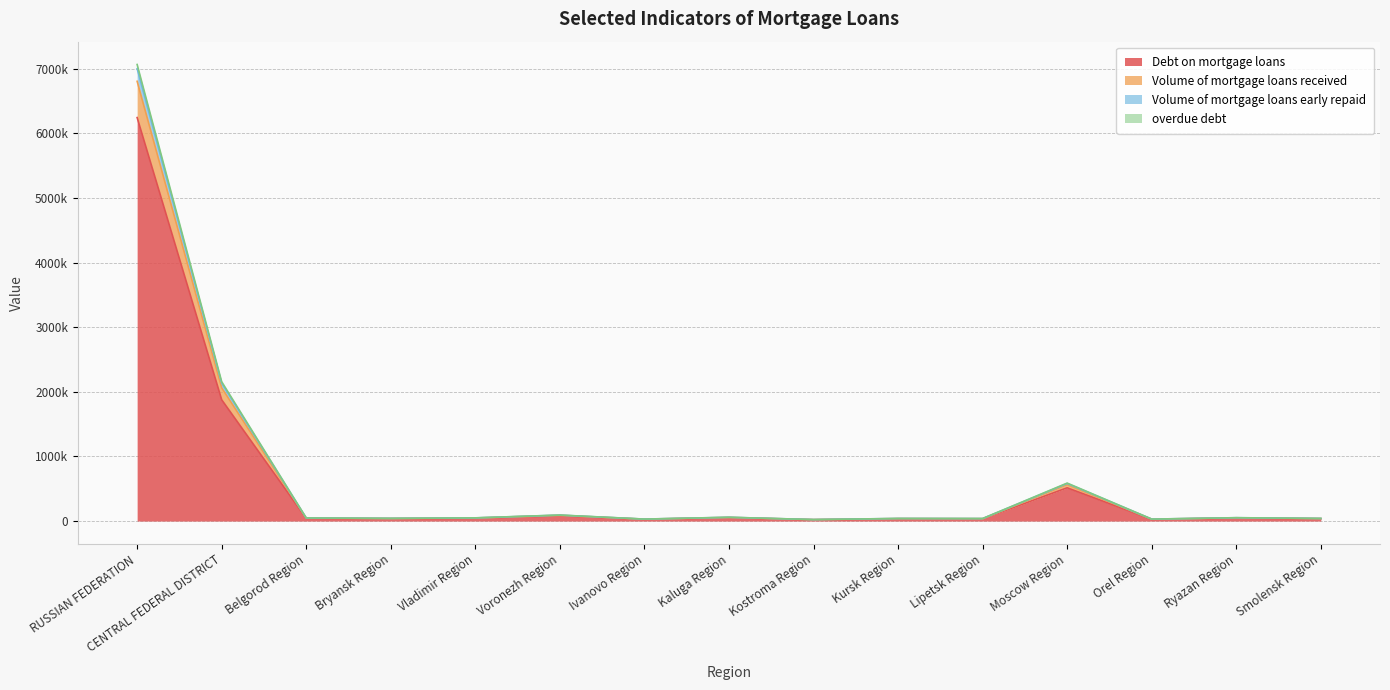

At which category does Volume of mortgage loans received reach its first local peak?

Voronezh Region